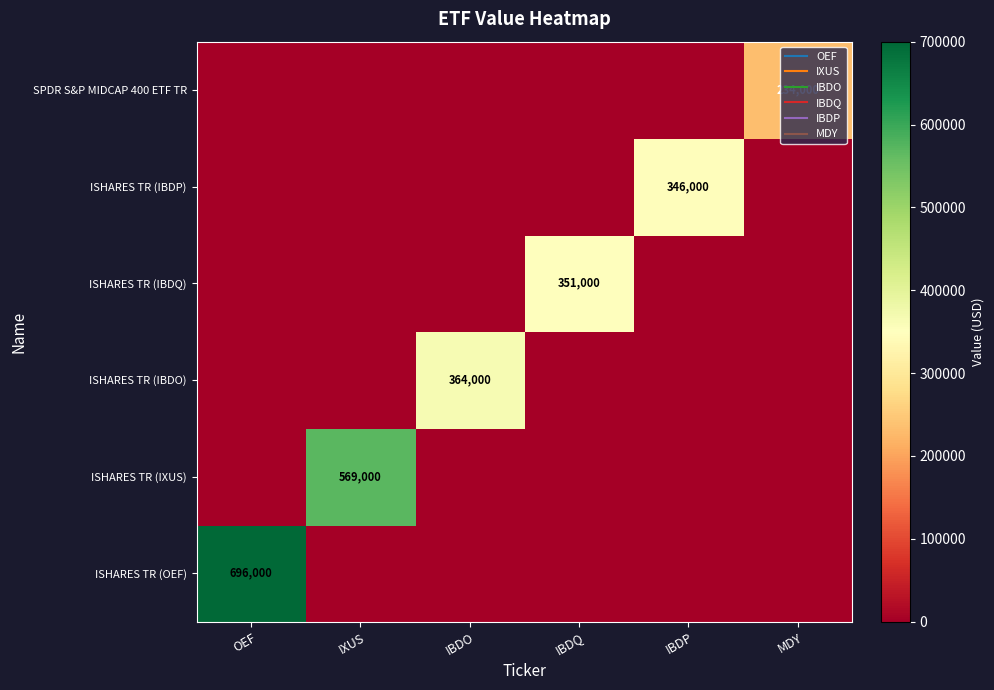

How many positive values does the SPDR S&P MIDCAP 400 ETF TR series have?

1